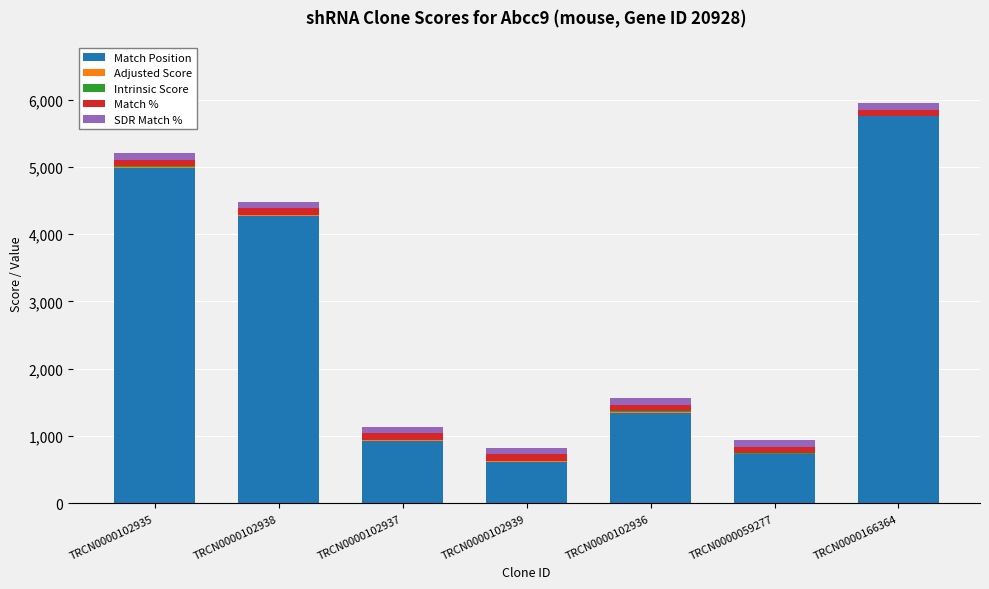

Which category has the highest value in the Match Position series?

TRCN0000166364